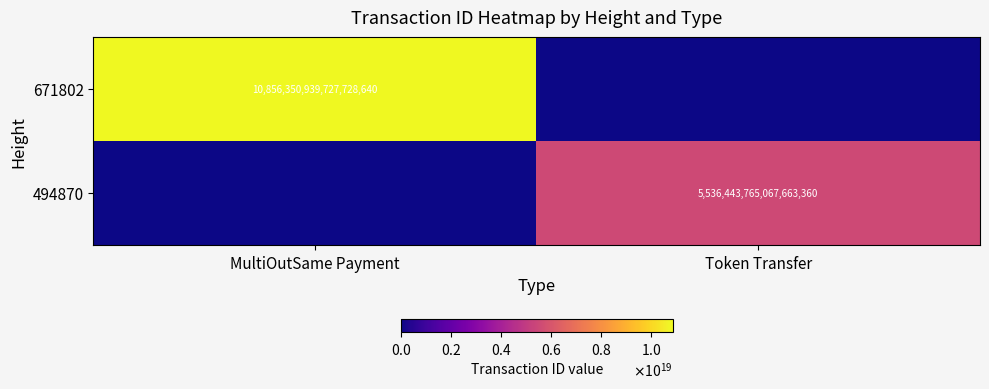

Is it true that 494870 equals 1759037960501647104 at Token Transfer?

False